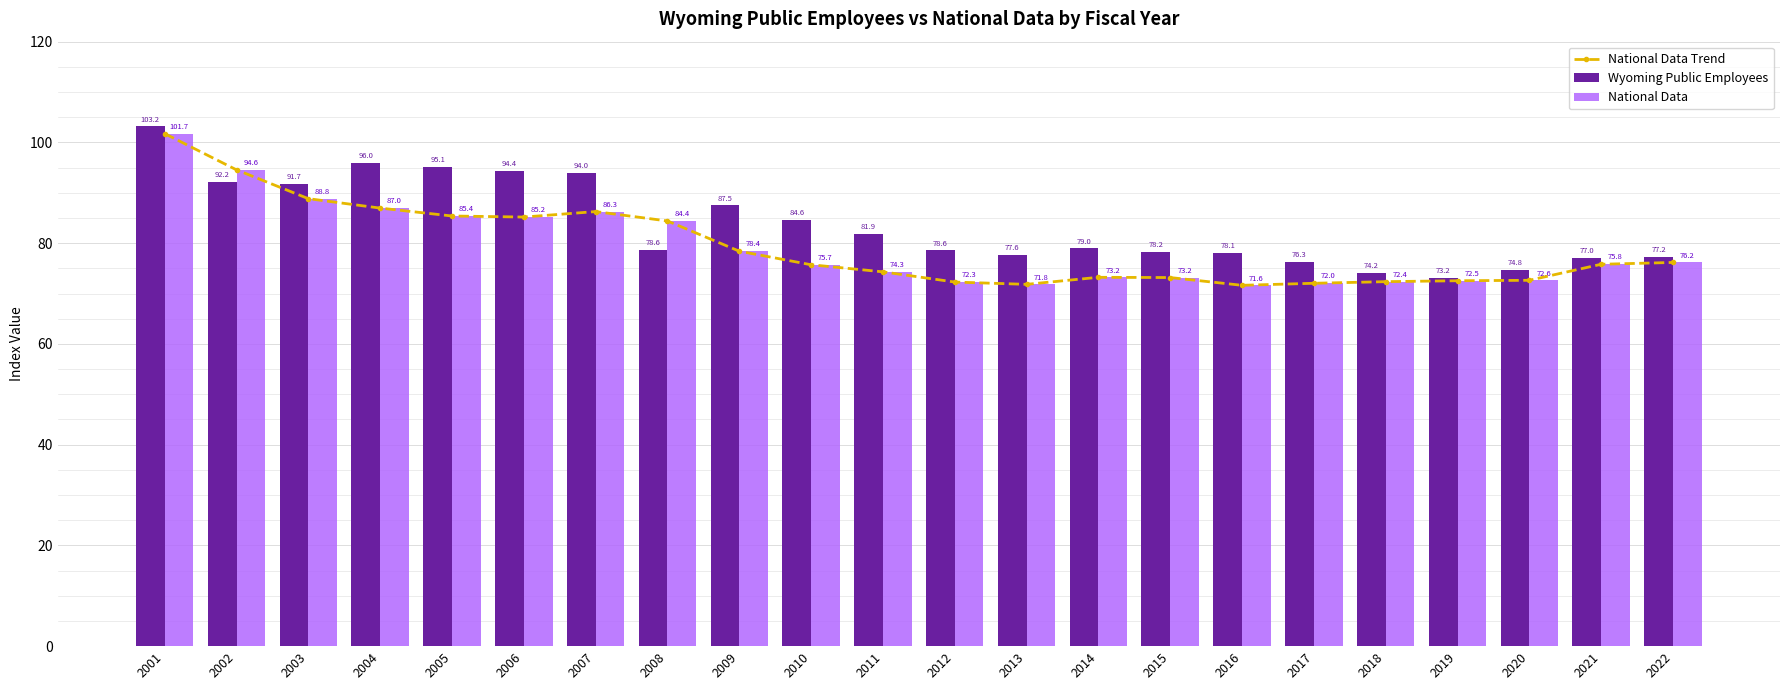

What is the lowest value of the National Data Trend series?

71.6